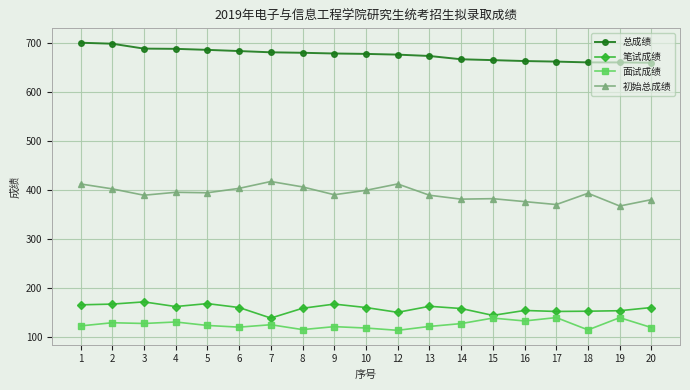

What is the maximum value for 总成绩?

700.0